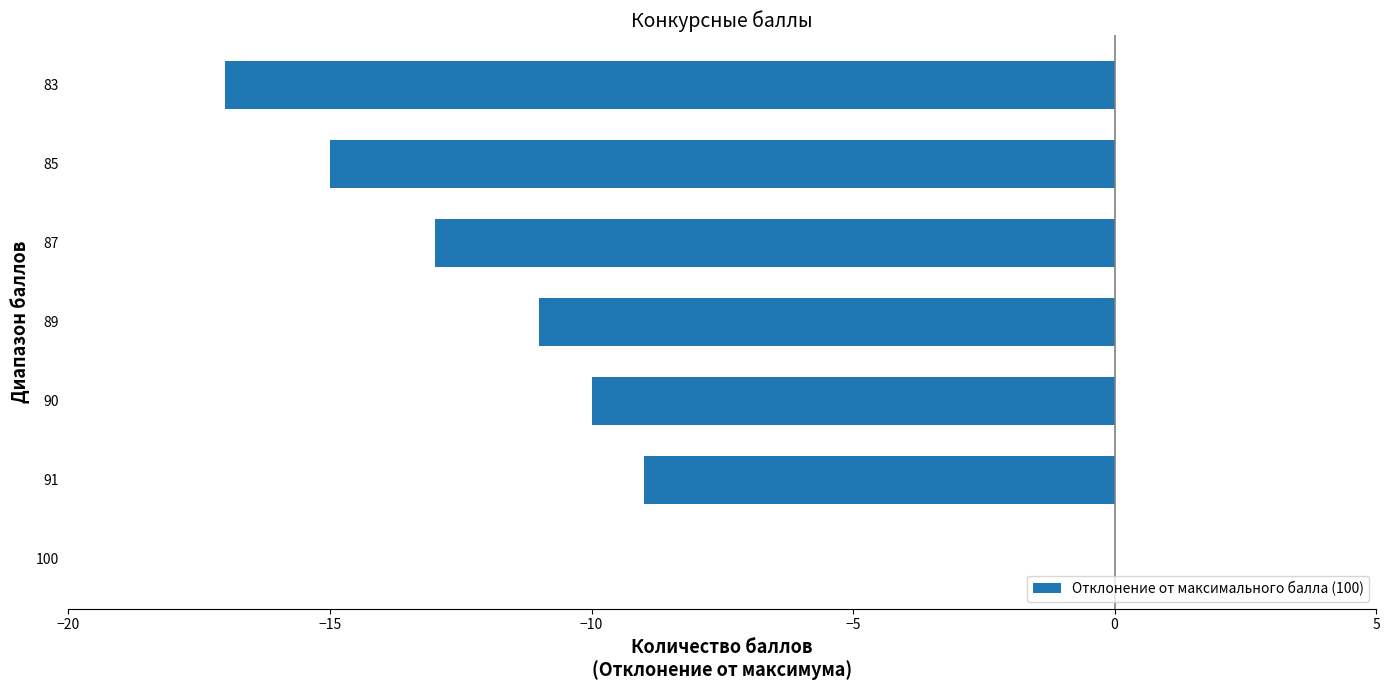

What is the change in value from 100 to 87?

-13